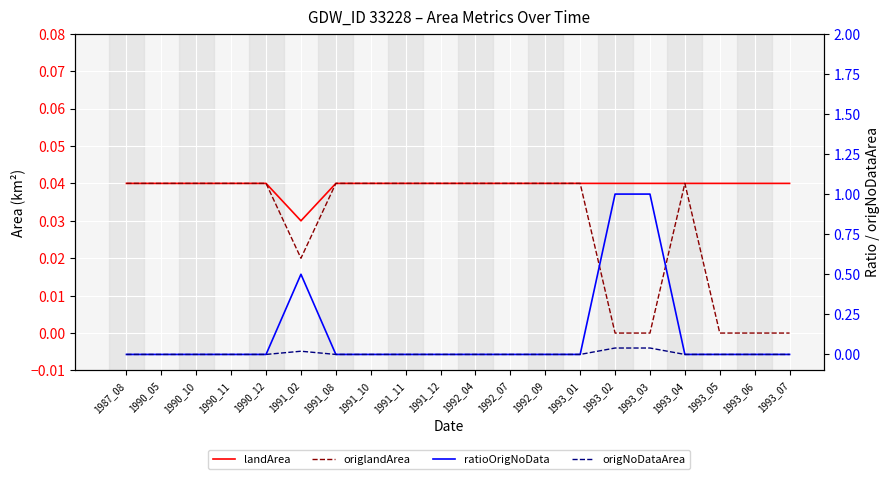

What is the sum of the origlandArea values at 1990_05 and 1991_12?

0.1